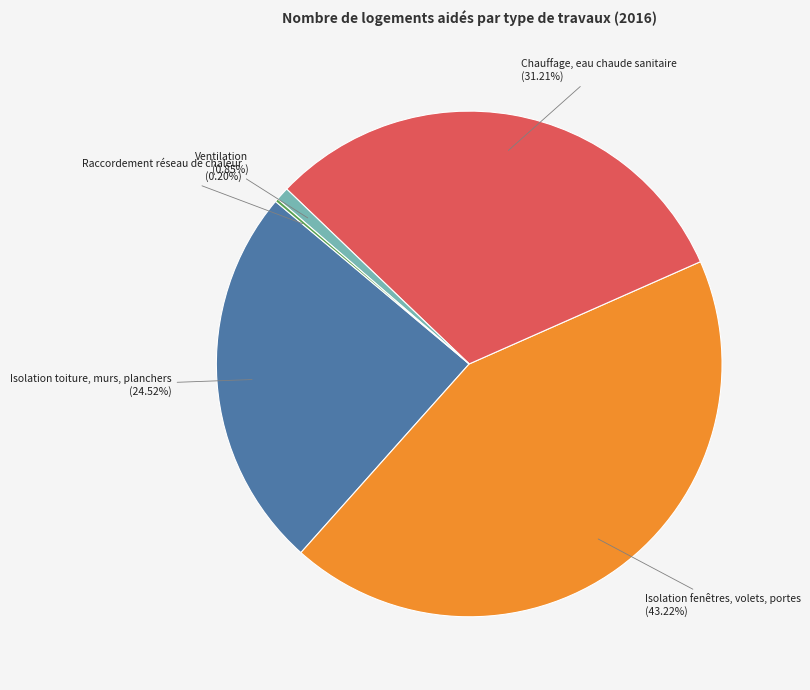

Is there any slice that represents more than half of the pie?

No